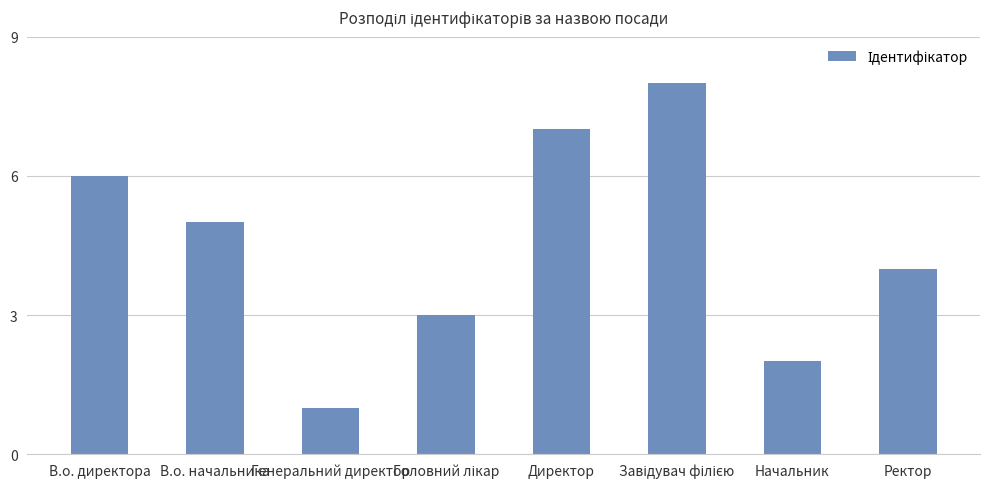

What is the approximate value at Ректор?

4